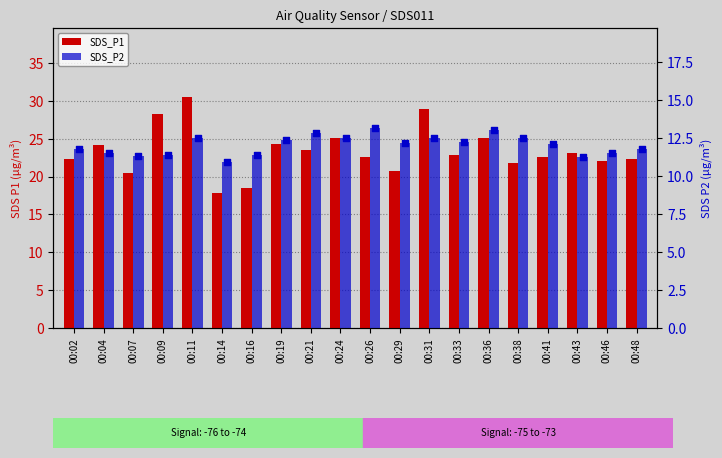

At how many categories does at least one series exceed 24?

7